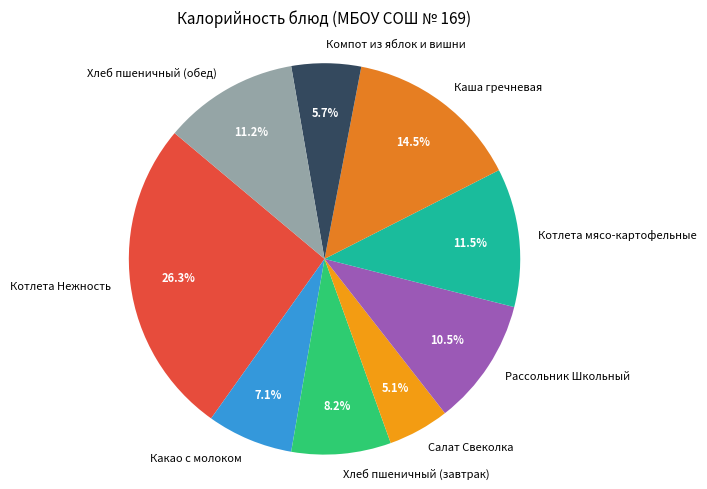

Approximately how many times larger is the value at Рассольник Школьный compared to Какао с молоком?

1.5